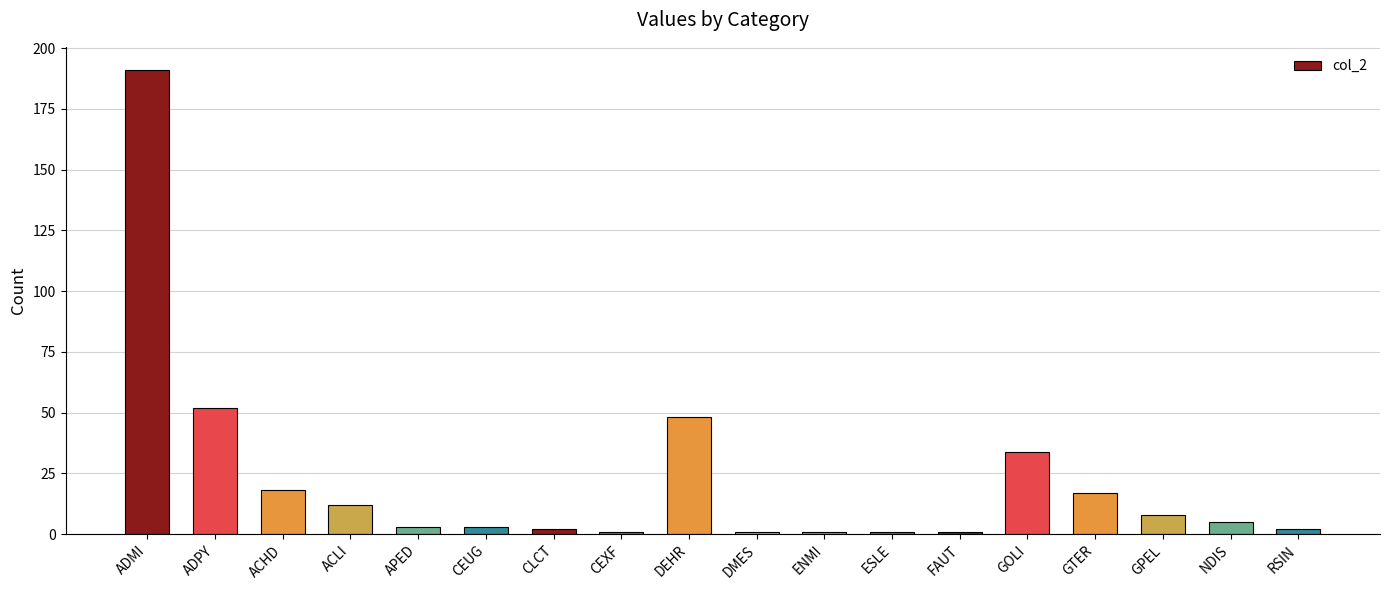

The value at ADPY is 52. True or false?

True